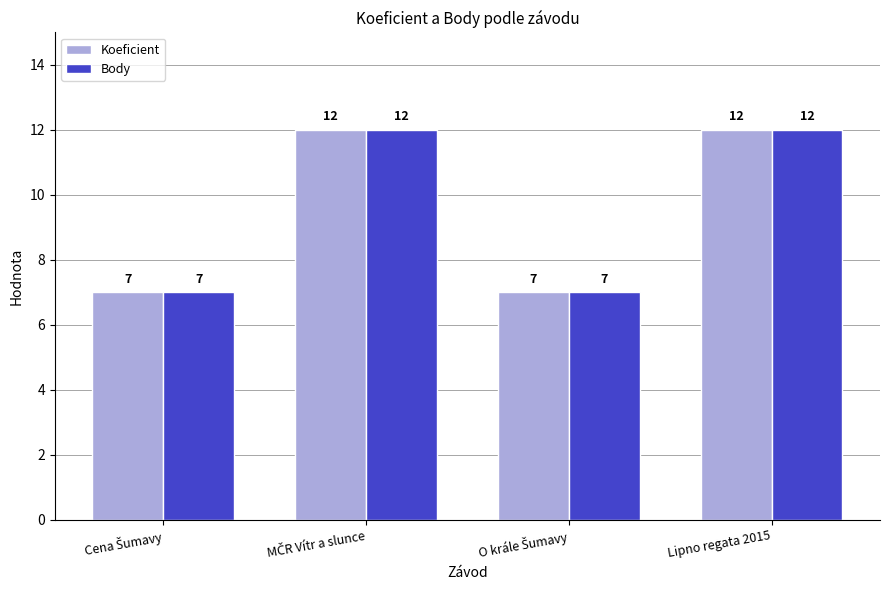

What is the average value of the Koeficient series?

10